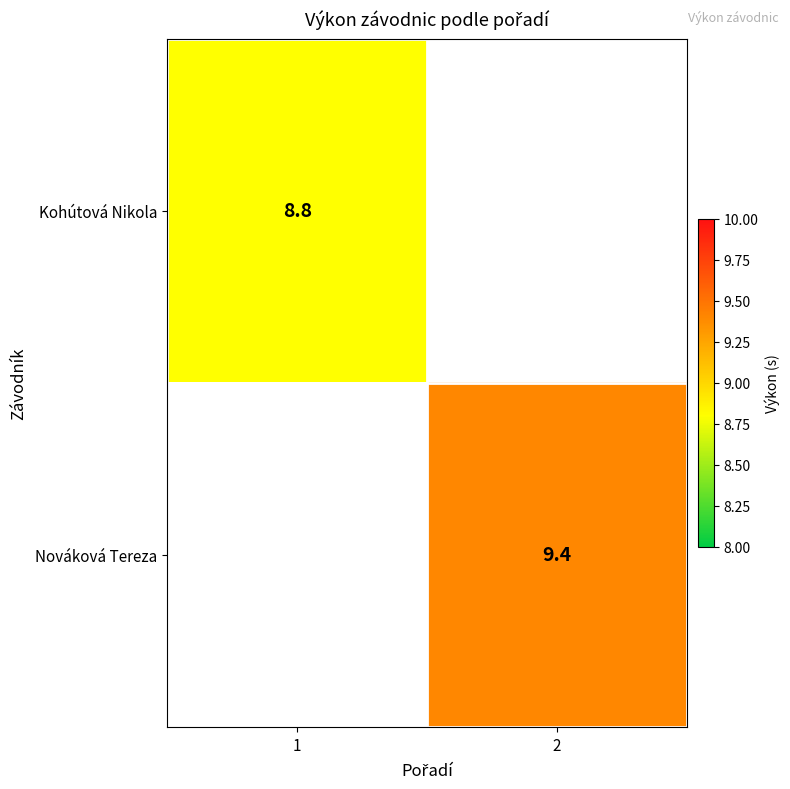

The Kohútová Nikola series shows 13.3 at 1. True or false?

False